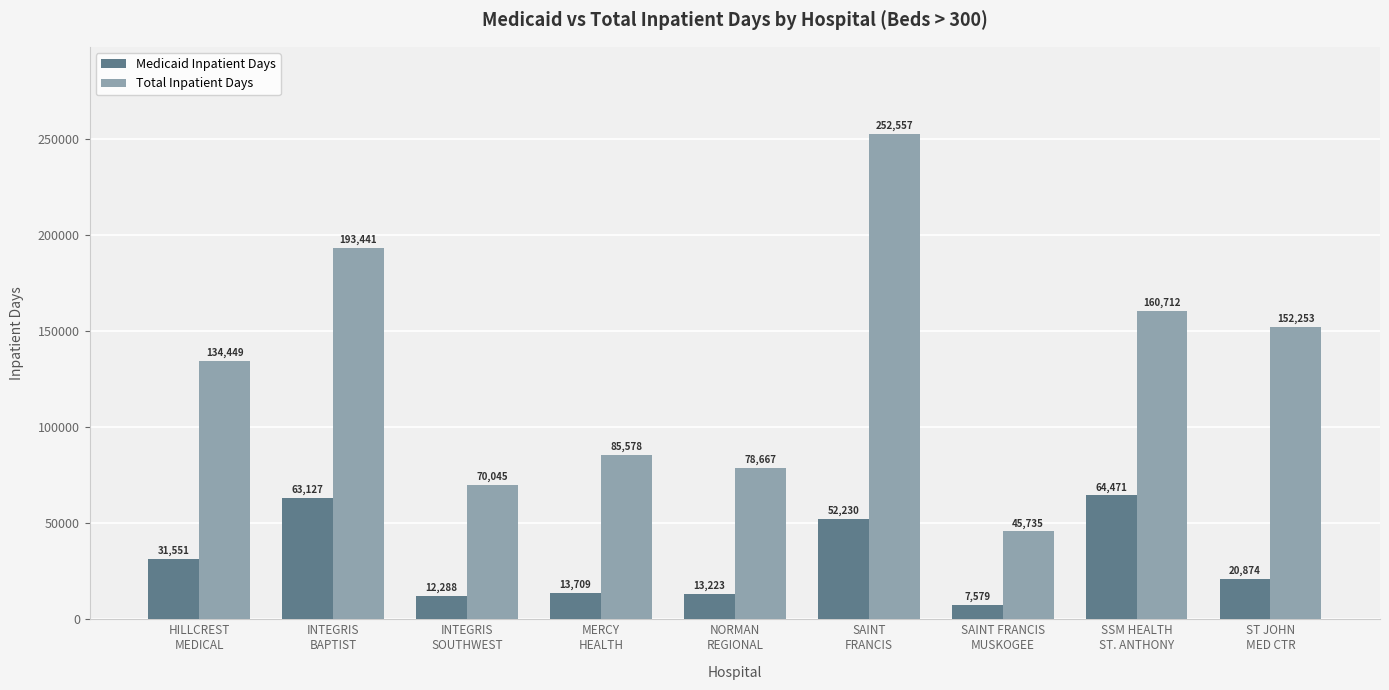

Reading left to right, what are all the values shown in this chart?

Medicaid Inpatient Days: HILLCREST
MEDICAL=31551	INTEGRIS
BAPTIST=63127	INTEGRIS
SOUTHWEST=12288	MERCY
HEALTH=13709	NORMAN
REGIONAL=13223	SAINT
FRANCIS=52230	SAINT FRANCIS
MUSKOGEE=7579	SSM HEALTH
ST. ANTHONY=64471	ST JOHN
MED CTR=20874
Total Inpatient Days: HILLCREST
MEDICAL=134449	INTEGRIS
BAPTIST=193441	INTEGRIS
SOUTHWEST=70045	MERCY
HEALTH=85578	NORMAN
REGIONAL=78667	SAINT
FRANCIS=252557	SAINT FRANCIS
MUSKOGEE=45735	SSM HEALTH
ST. ANTHONY=160712	ST JOHN
MED CTR=152253